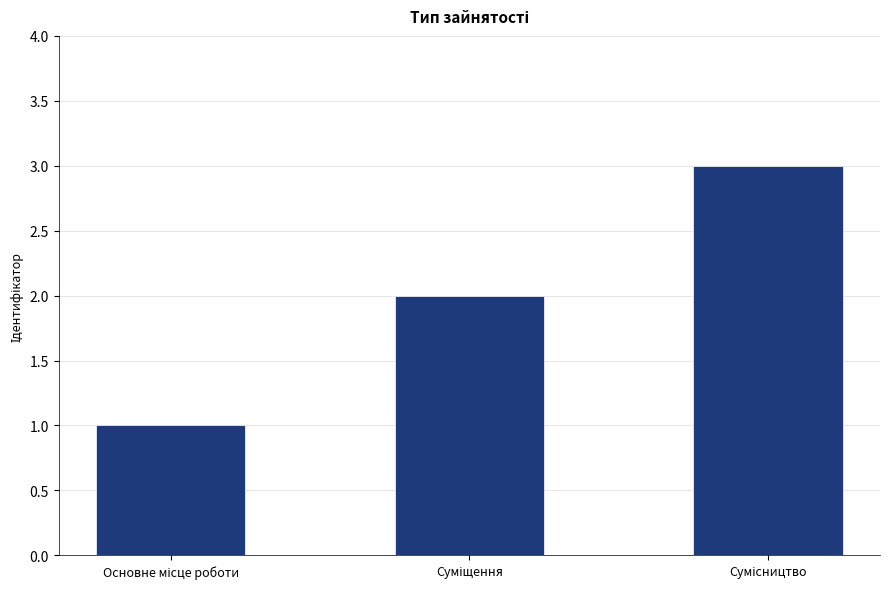

What is the greatest value displayed?

3